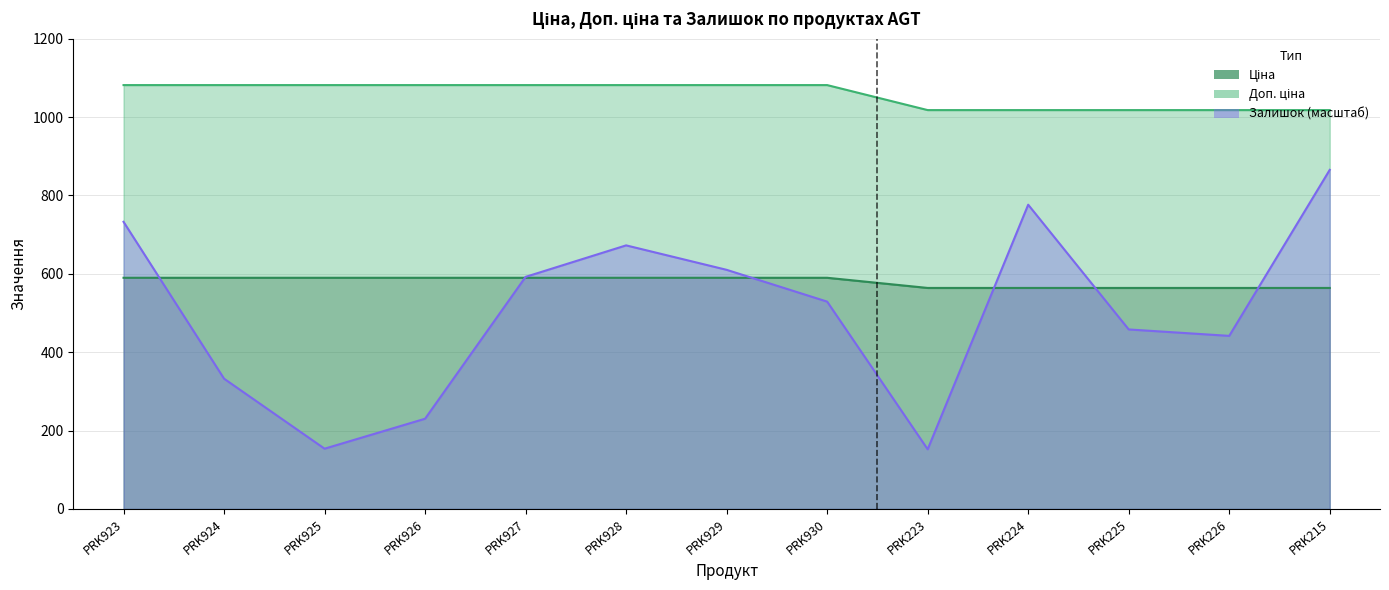

Which series has the largest total across all categories?

Доп. ціна